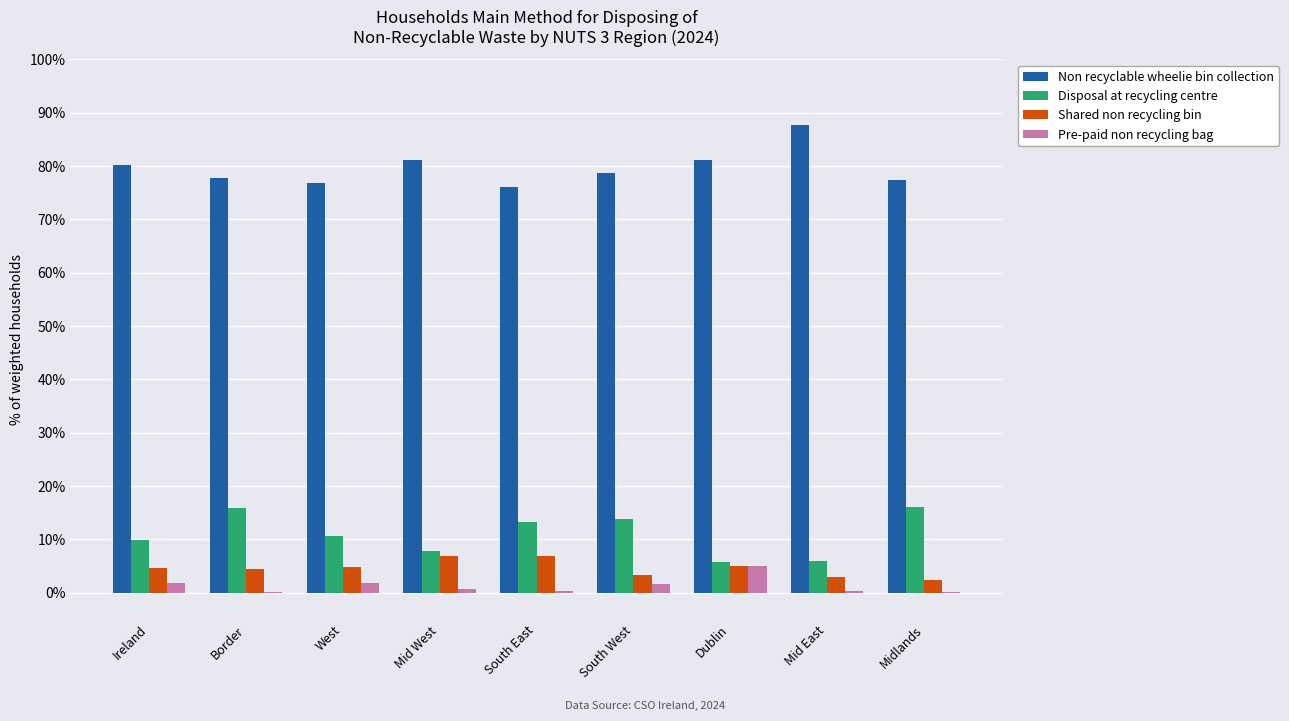

What is the difference between the Pre-paid non recycling bag values at Ireland and Mid East?

1.6